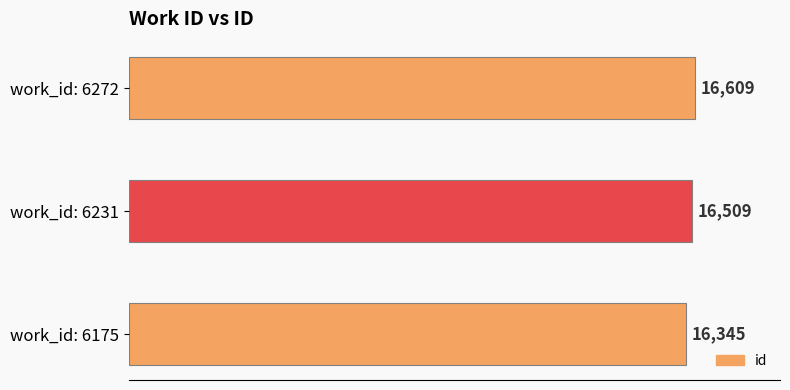

True or false: the data shows 9684 at work_id: 6175.

False